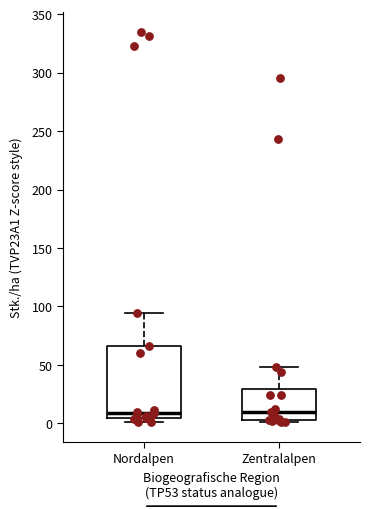

Reading left to right, read every box against the y-axis: the position of its median line, the range the box covers, and the ends of its whiskers. The values are not printed on the chart, so give them approximately, as read against the axis.

Nordalpen: median 10, box 5 to 65, whiskers 0 to 95
Zentralalpen: median 10, box 5 to 30, whiskers 0 to 50